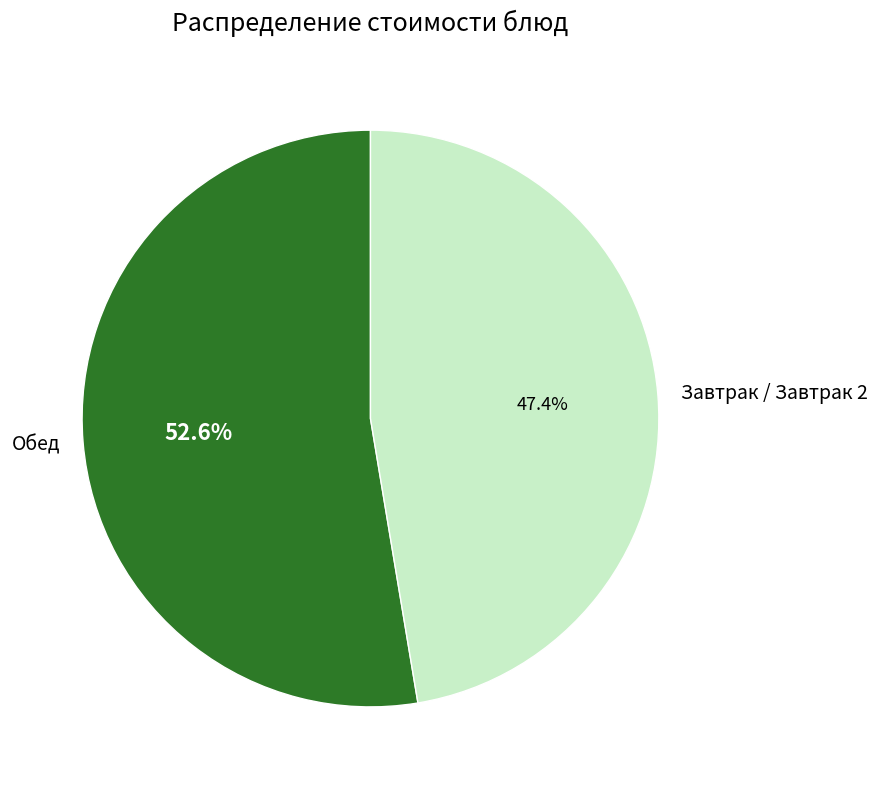

How many segments does this pie chart have?

2